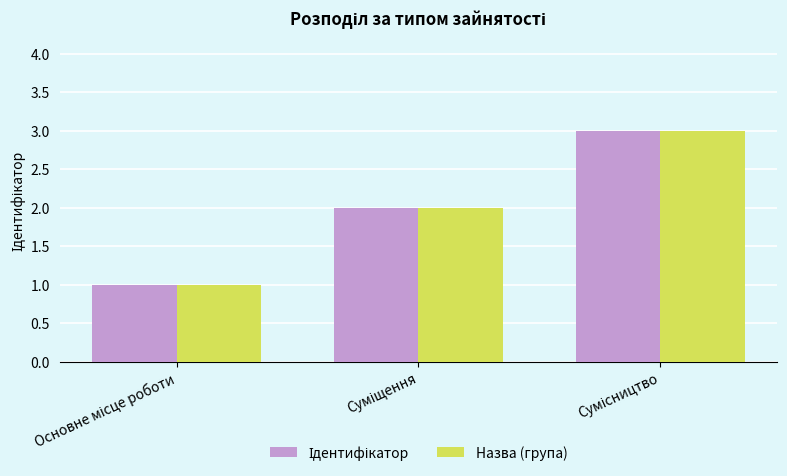

What is the highest value of the Назва (група) series?

3